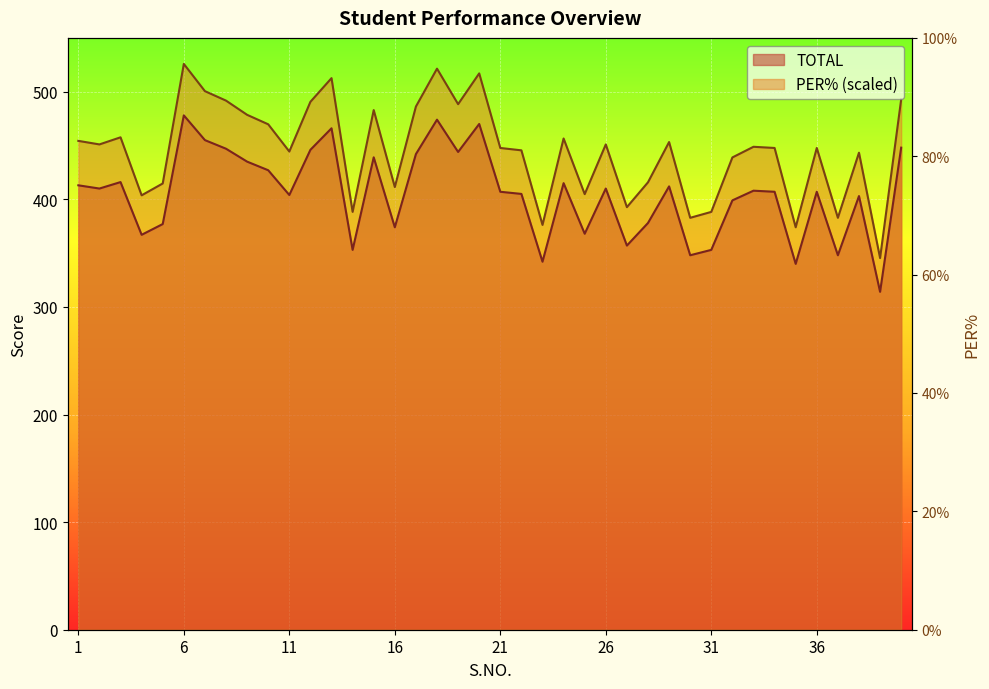

What is the difference between the TOTAL values at 27 and 2?

53.0